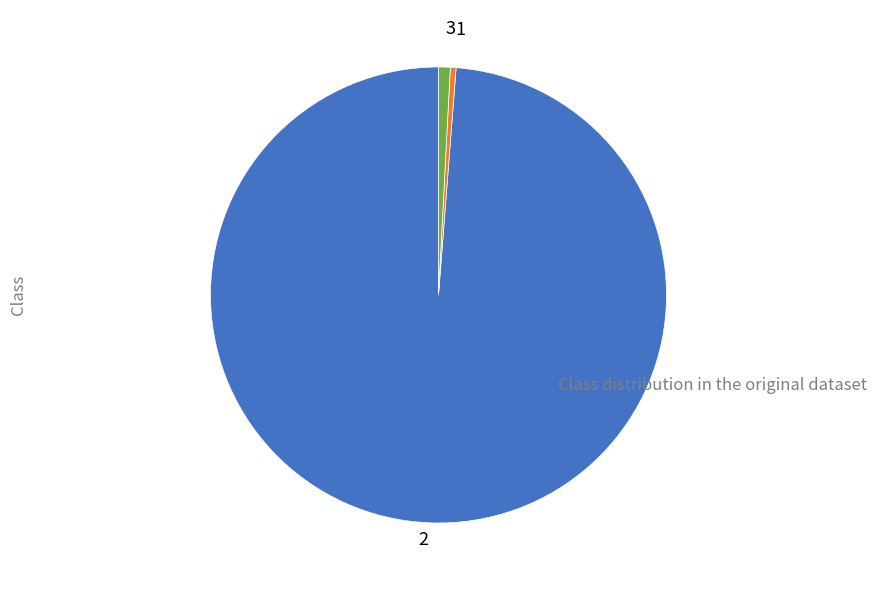

Which slice represents more than half of the pie?

2